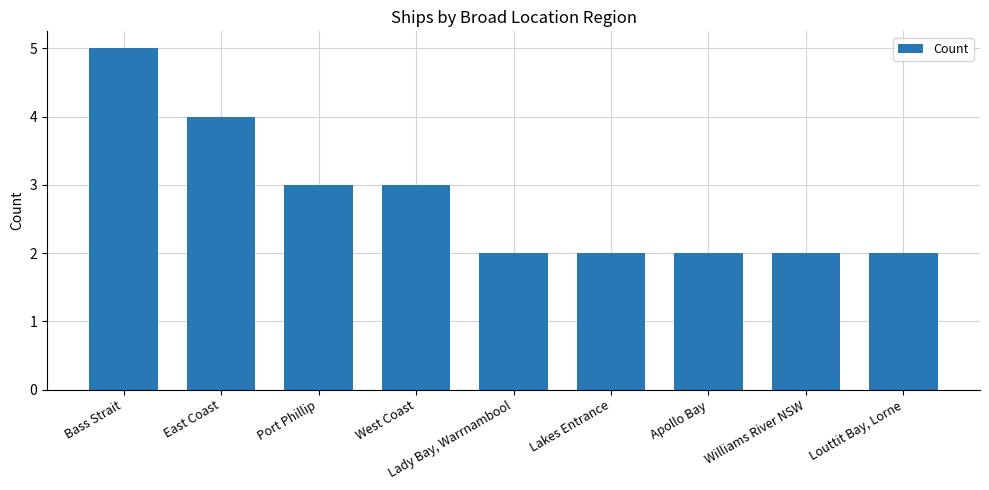

How many series are shown in this chart?

1